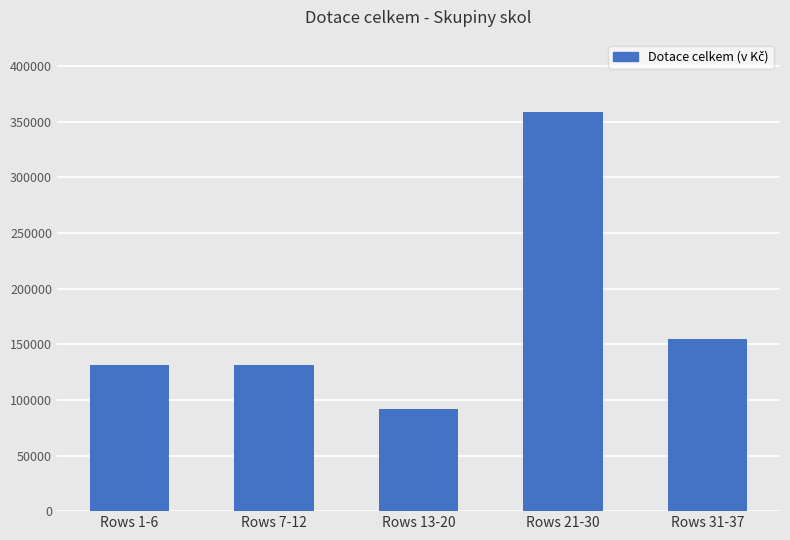

What is the label of the 4th bar from the left?

Rows 21-30